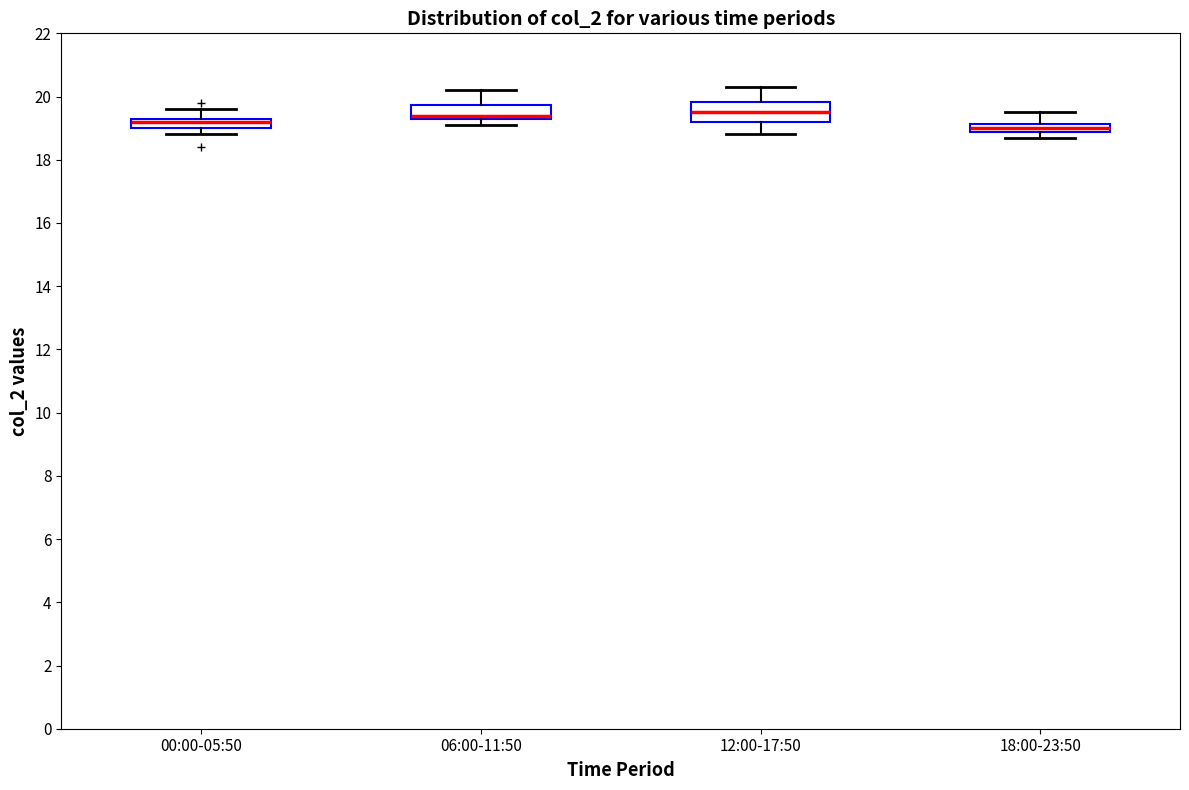

Where is the upper edge of the box for 12:00-17:50 on the y-axis? The values are not printed on the chart, so give them approximately, as read against the axis.

19.8